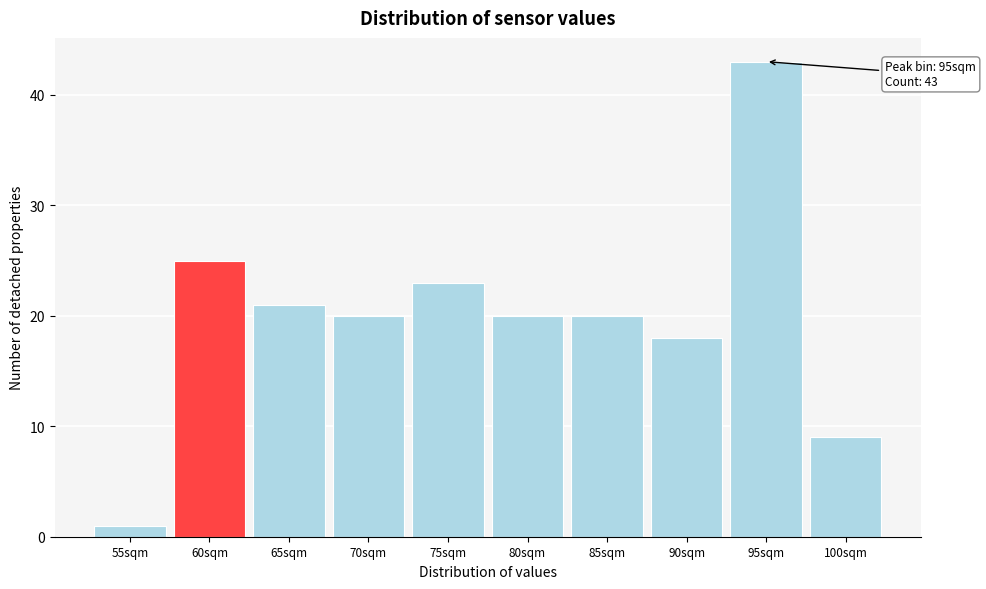

Reading left to right, what are all the values shown in this chart?

1	25	21	20	23	20	20	18	43	9